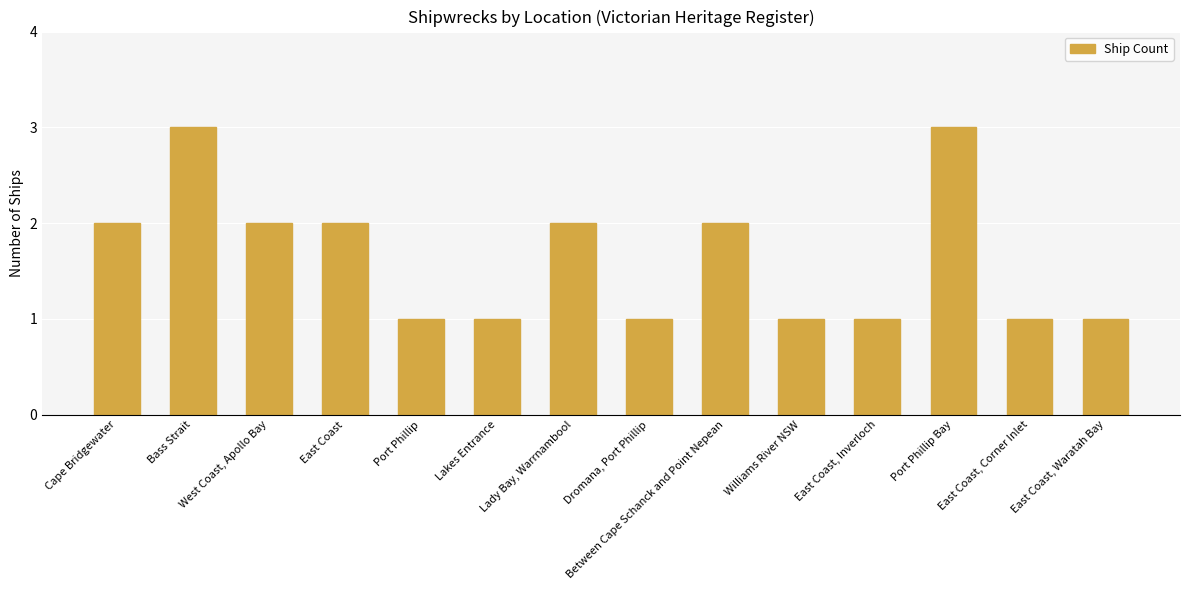

How many data points does each series have?

14